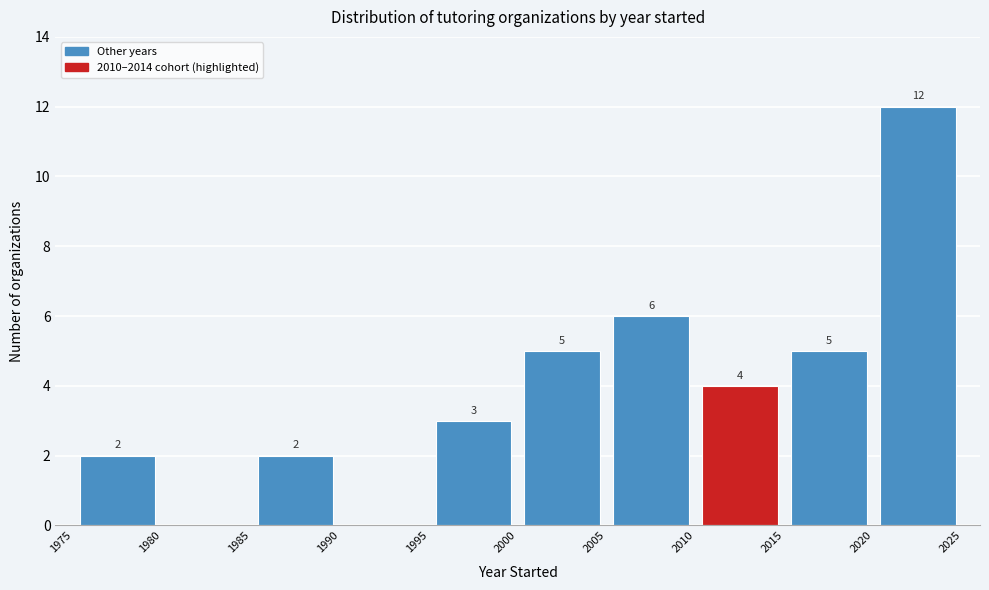

Over which range of the x-axis is the bar tallest?

2020 to 2025